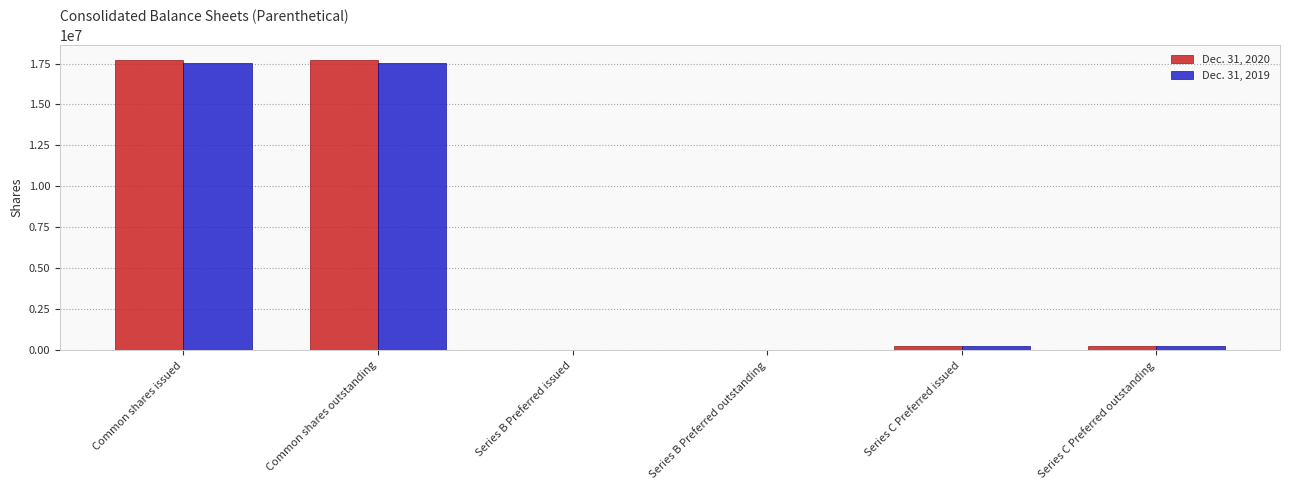

How many groups of bars are there?

6